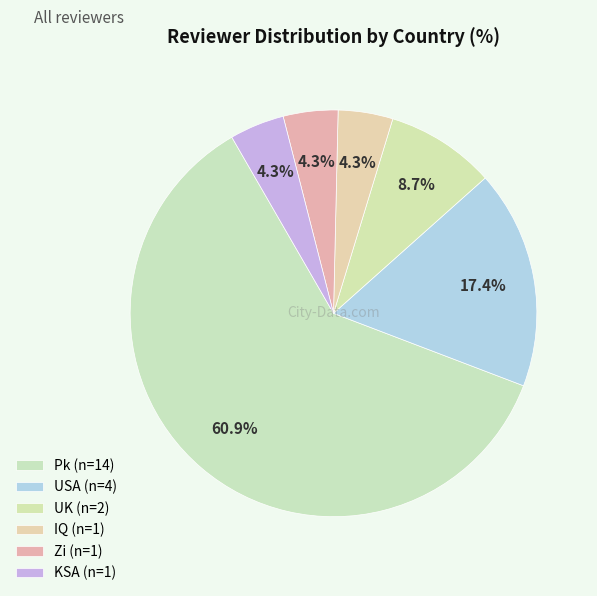

How many segments does this pie chart have?

6